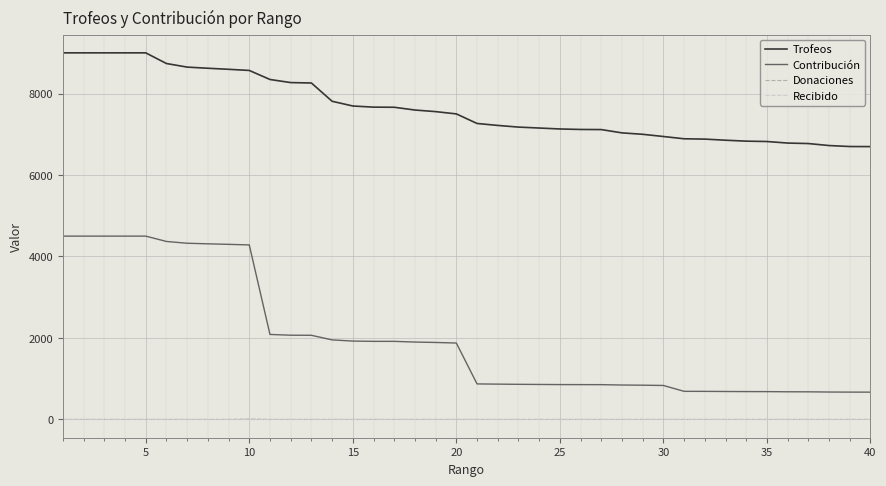

Which series has the largest total across all categories?

Trofeos